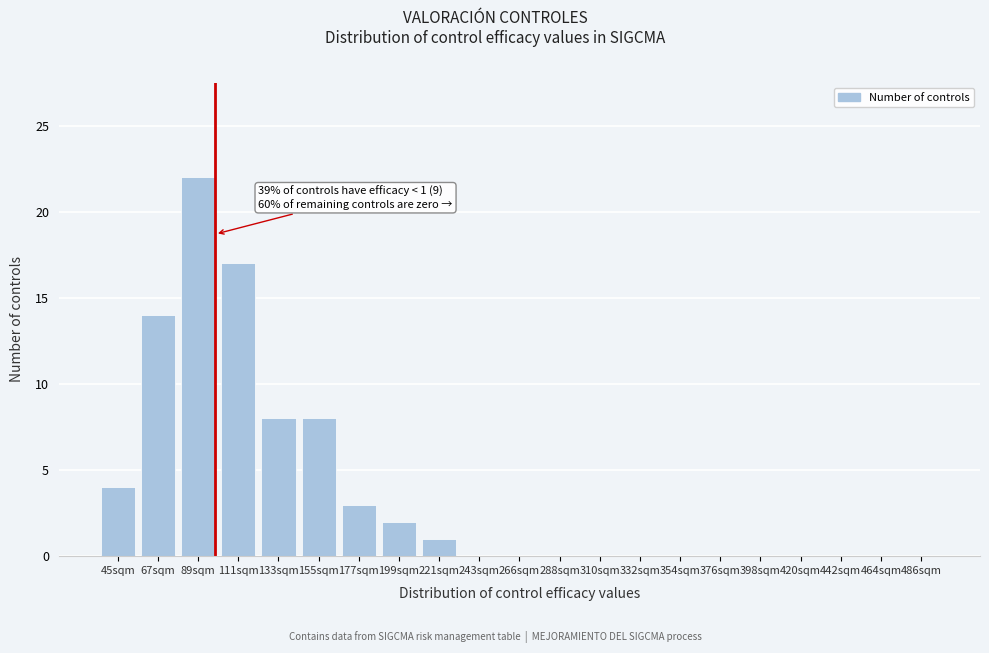

Reading left to right, list all the values displayed in this chart.

45sqm=4	67sqm=14	89sqm=22	111sqm=17	133sqm=8	155sqm=8	177sqm=3	199sqm=2	221sqm=1	243sqm=0	266sqm=0	288sqm=0	310sqm=0	332sqm=0	354sqm=0	376sqm=0	398sqm=0	420sqm=0	442sqm=0	464sqm=0	486sqm=0